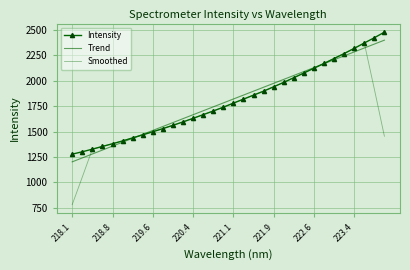

What is the lowest value of the Intensity series?

1278.8